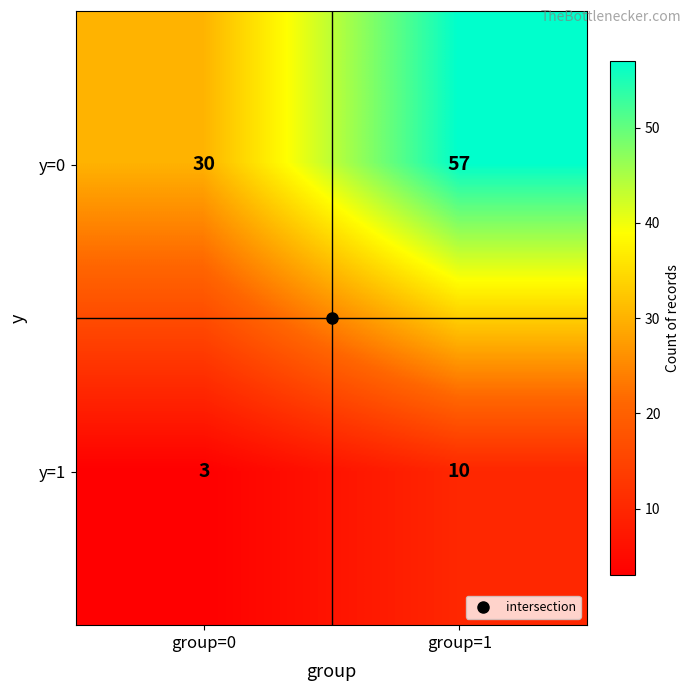

Count the number of data series in this chart.

2